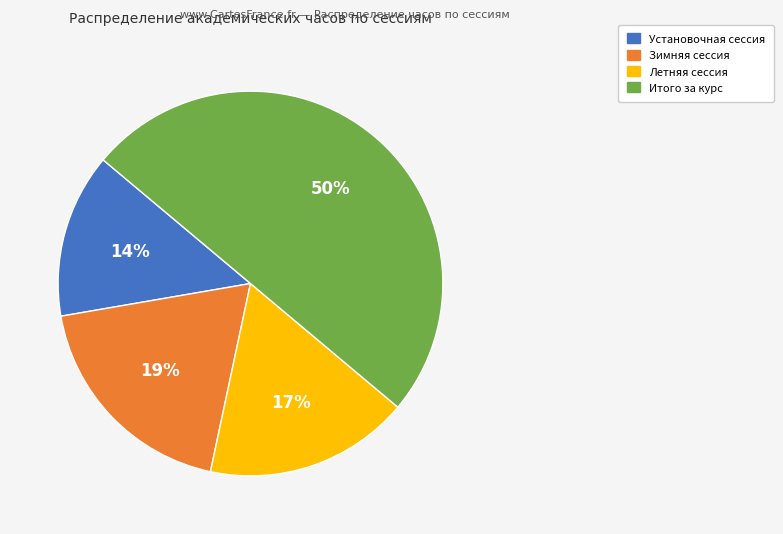

Which has a higher value, Установочная сессия or Итого за курс?

Итого за курс